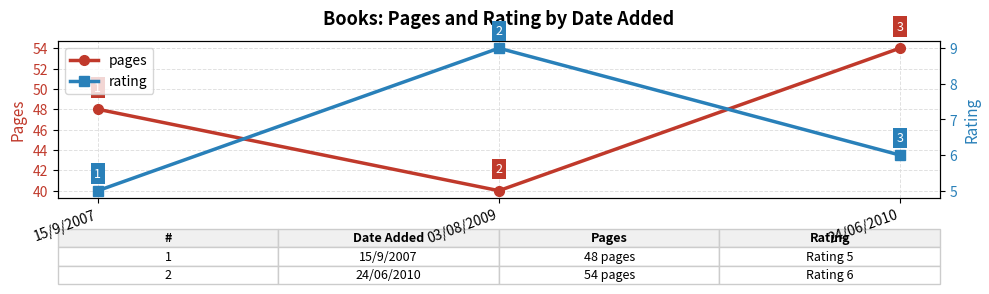

At which category does the chart reach its minimum across all series?

15/9/2007